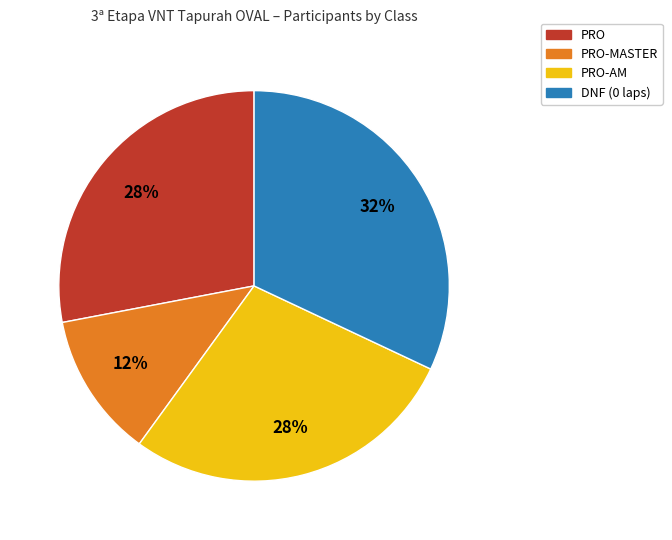

True or false: PRO accounts for 17% of the total.

False